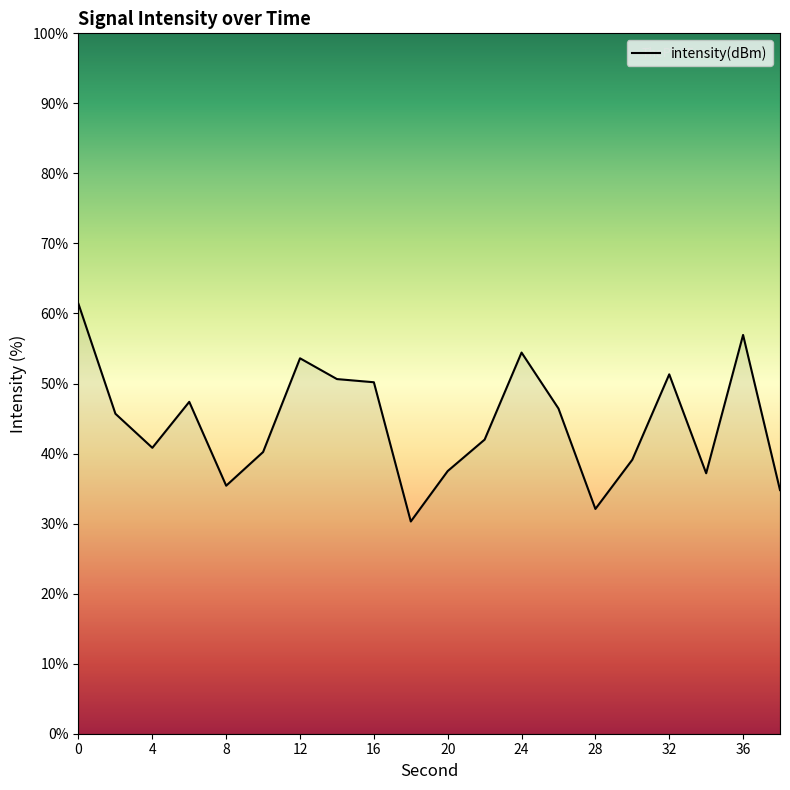

What is the average value?

44.4